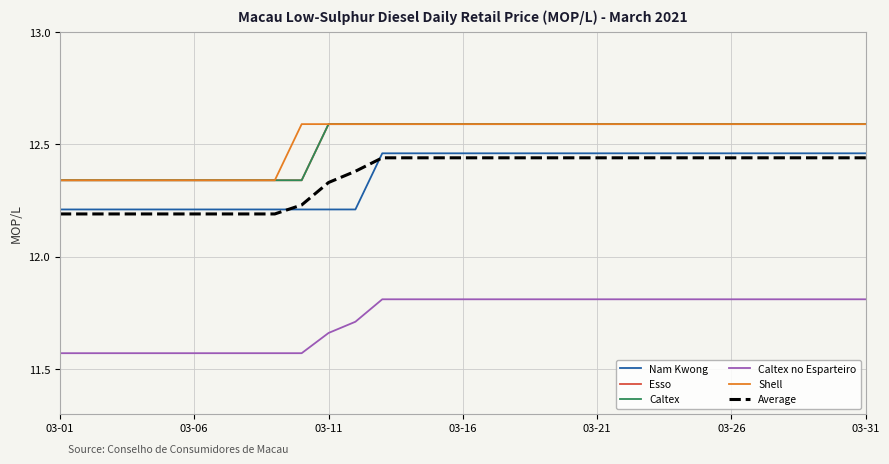

Is this an area chart (filled region under the line)?

No